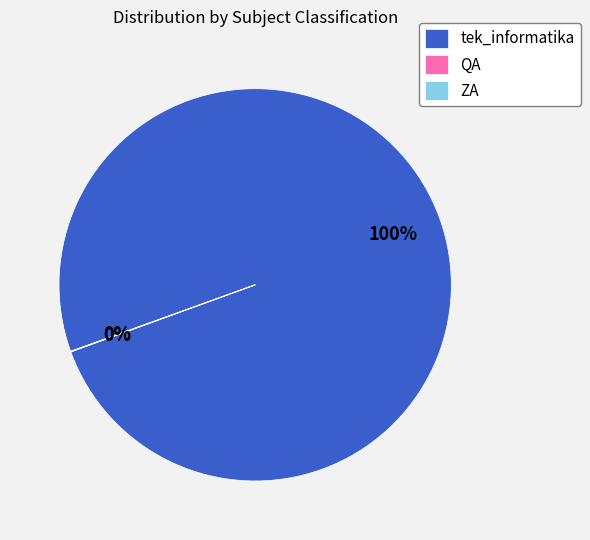

The tek_informatika slice represents 100% of the pie. True or false?

True